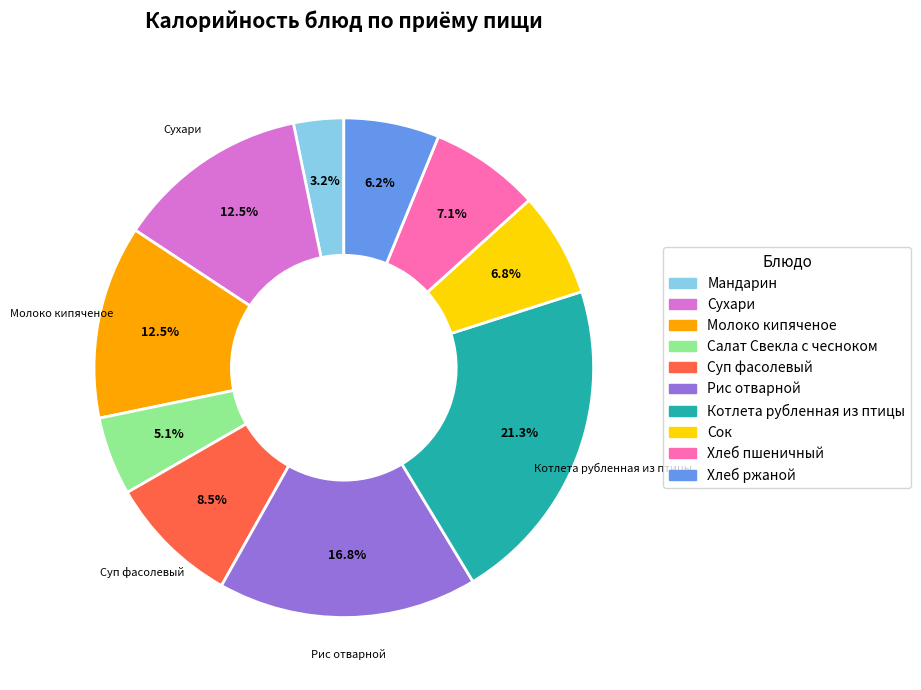

Does Хлеб ржаной account for over 50% of the chart?

No